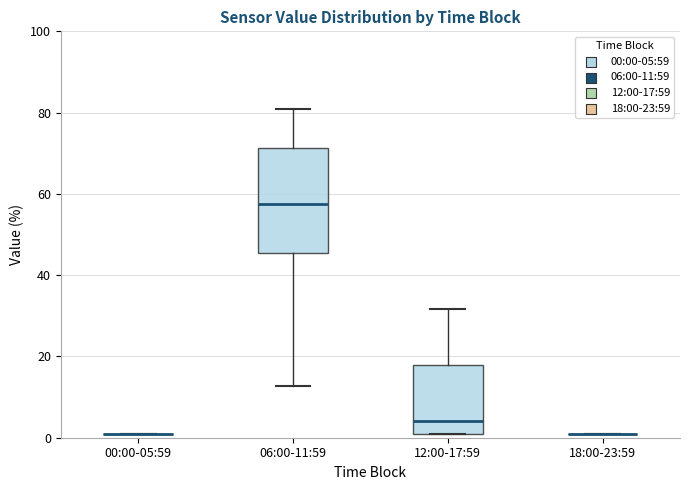

Reading left to right, read every box against the y-axis: the position of its median line, the range the box covers, and the ends of its whiskers. The values are not printed on the chart, so give them approximately, as read against the axis.

00:00-05:59: box collapsed to a line at 2, whiskers 2 to 2
06:00-11:59: median 58, box 46 to 72, whiskers 12 to 82
12:00-17:59: median 4, box 2 to 18, whiskers 2 to 32
18:00-23:59: box collapsed to a line at 2, whiskers 2 to 2